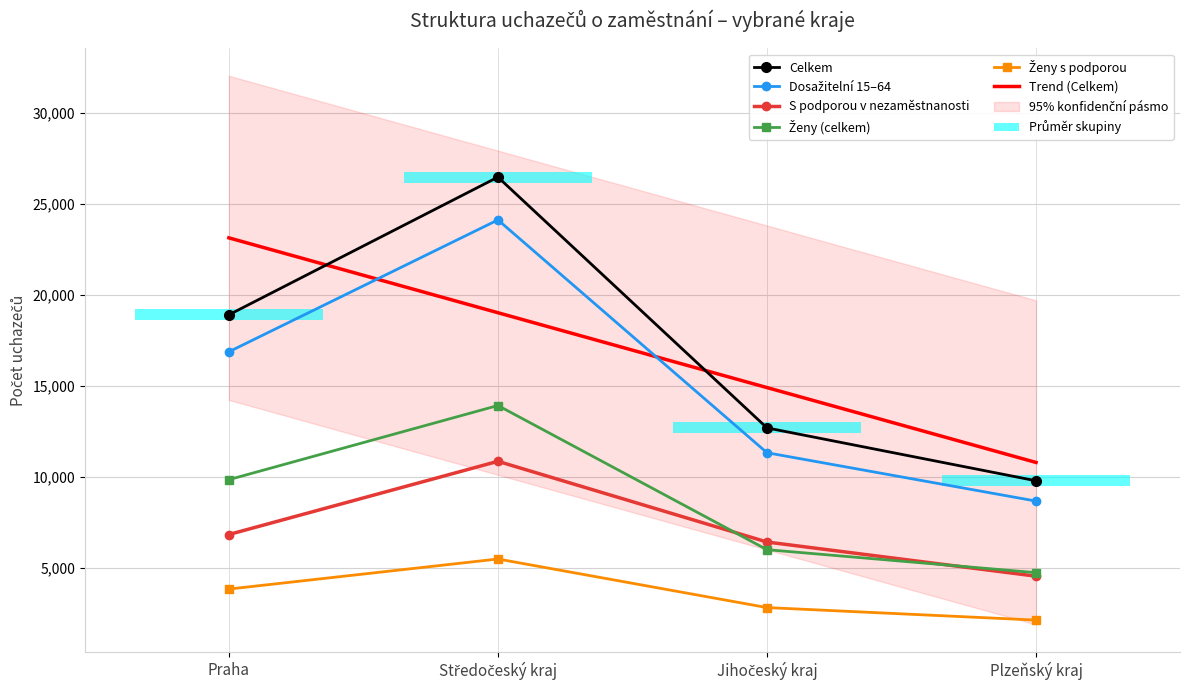

How many positive values does the ženy s podporou series have?

4